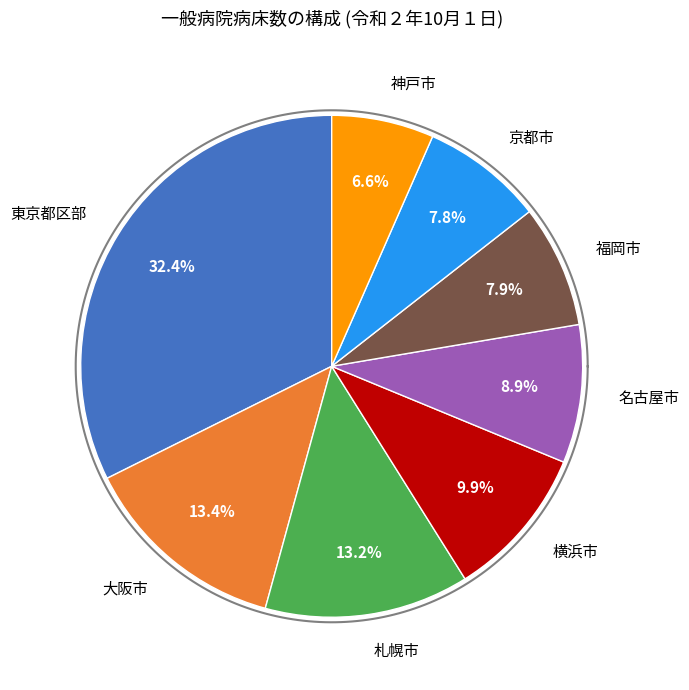

Which has a higher value, 東京都区部 or 札幌市?

東京都区部